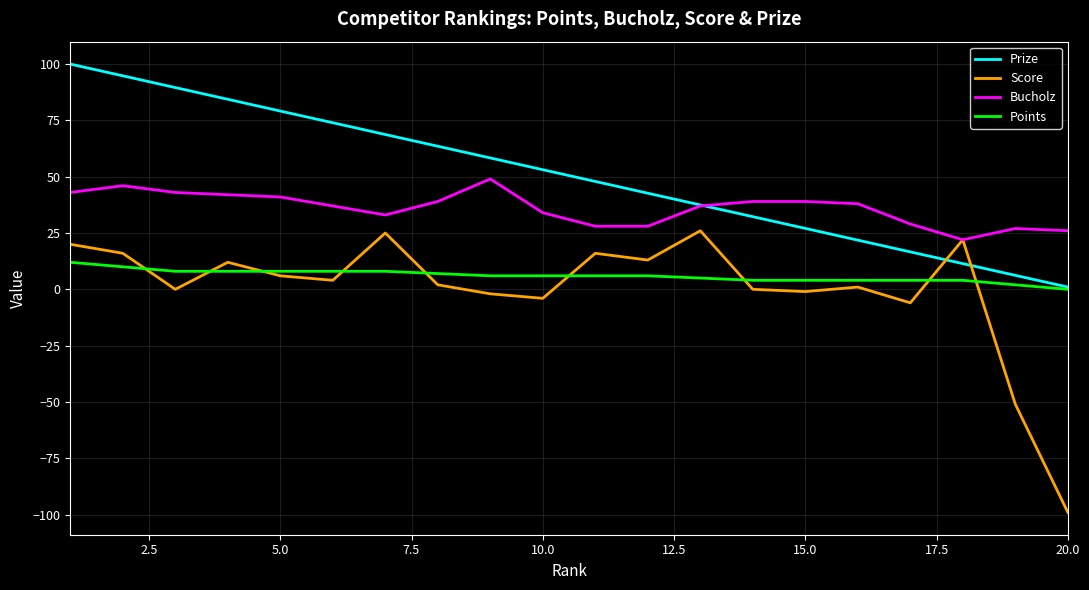

True or false: Points and Bucholz cross at least once.

False